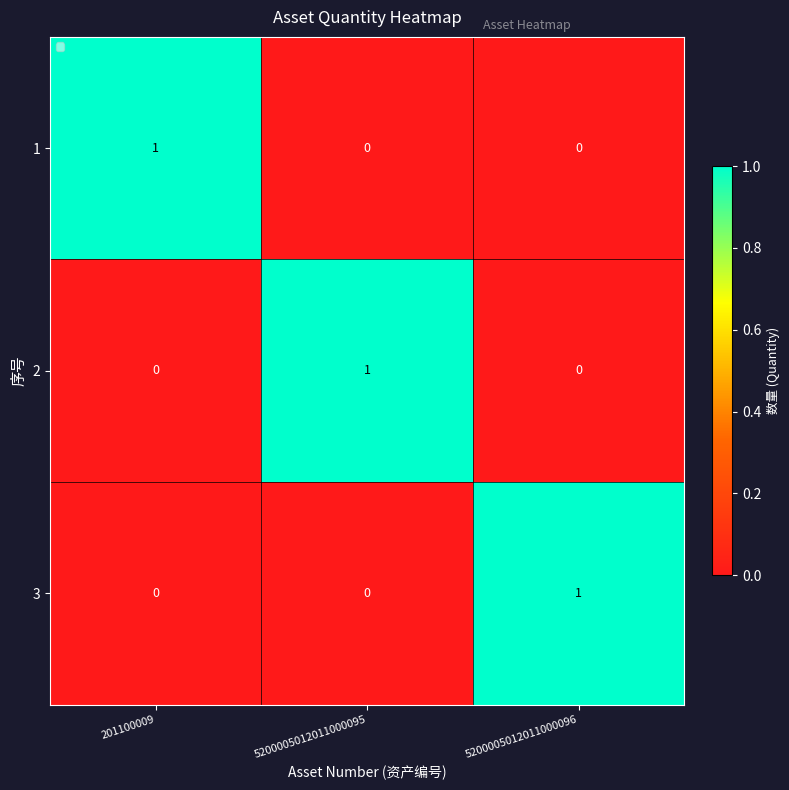

Is it true that 1 equals 0 at 201100009?

False